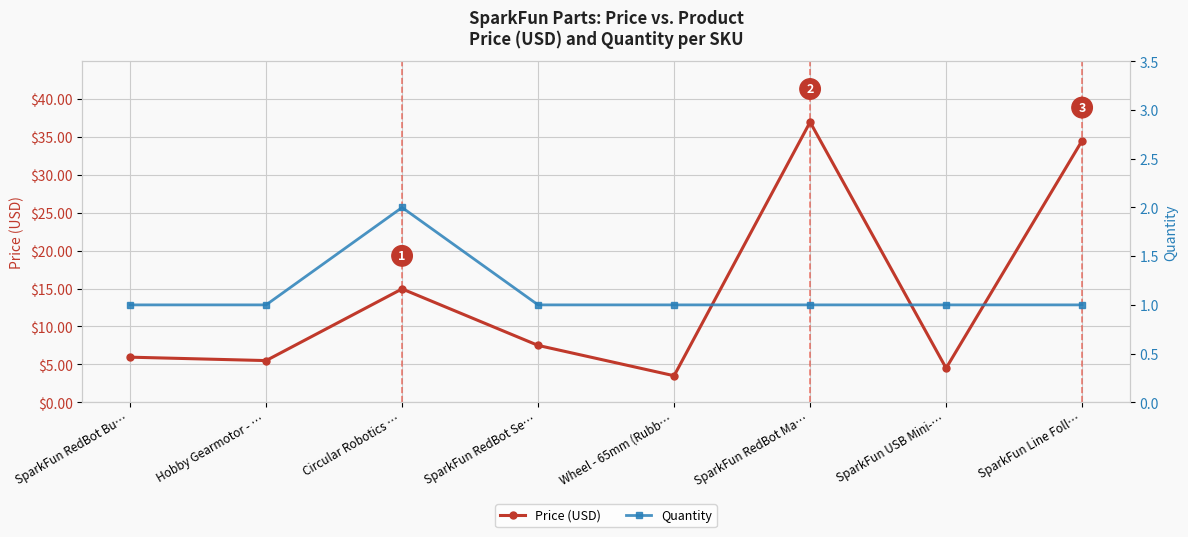

The value of Quantity at SparkFun RedBot Ma… is 1.3. True or false?

False